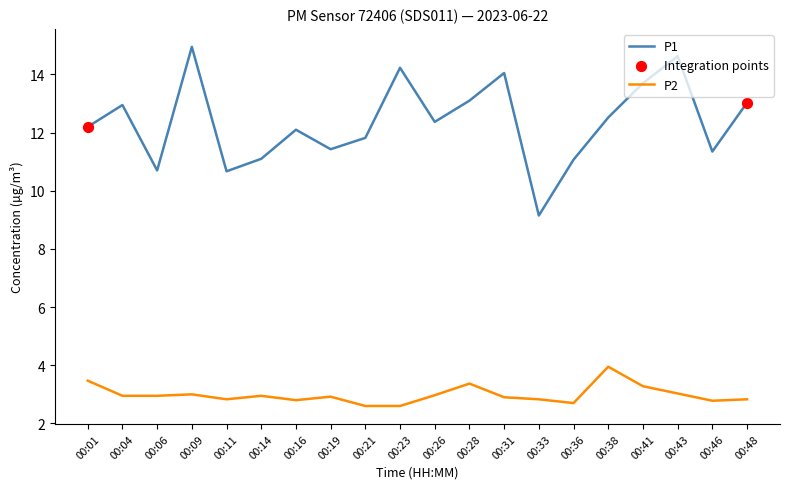

What is the total value across all series at 00:43?

17.7